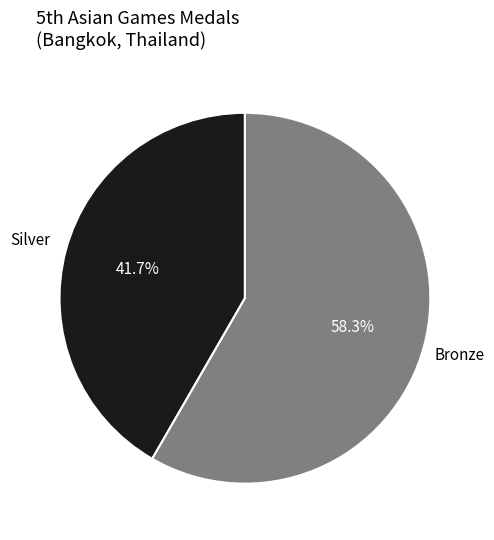

Does any single category account for the majority?

Yes